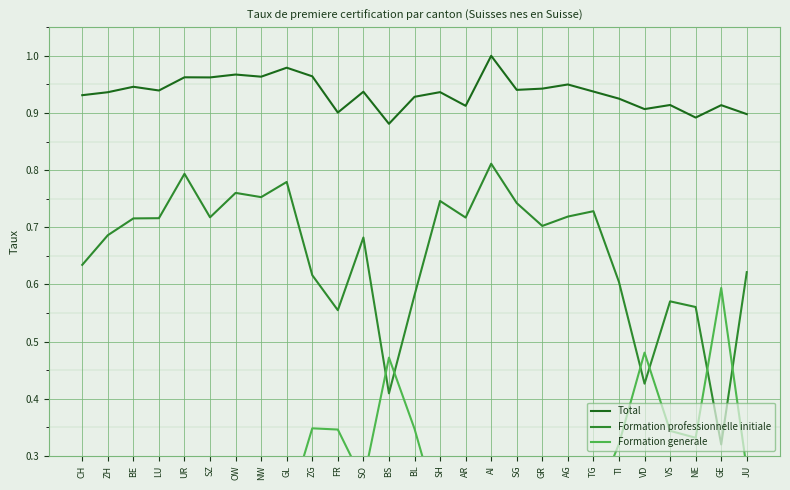

How many interior local valleys does the Formation generale series have?

8